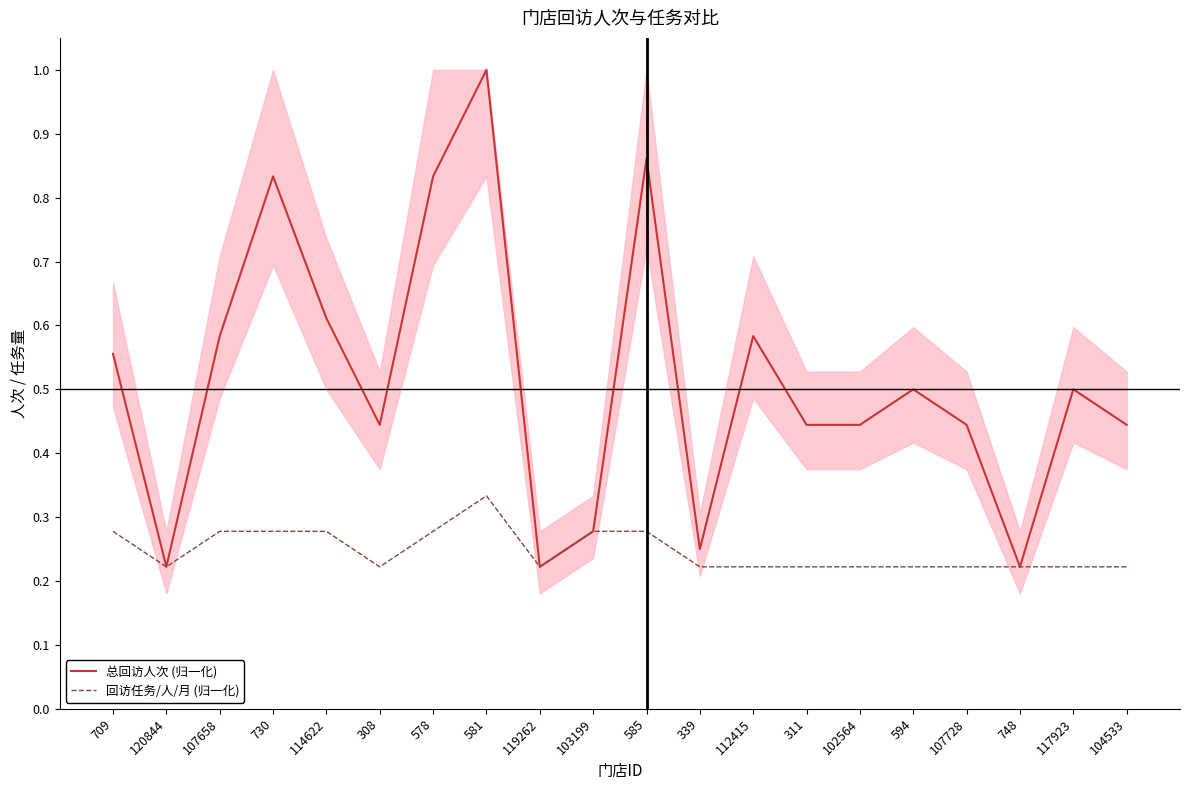

What is the sum of all 回访任务/人/月 (归一化) values?

4.9